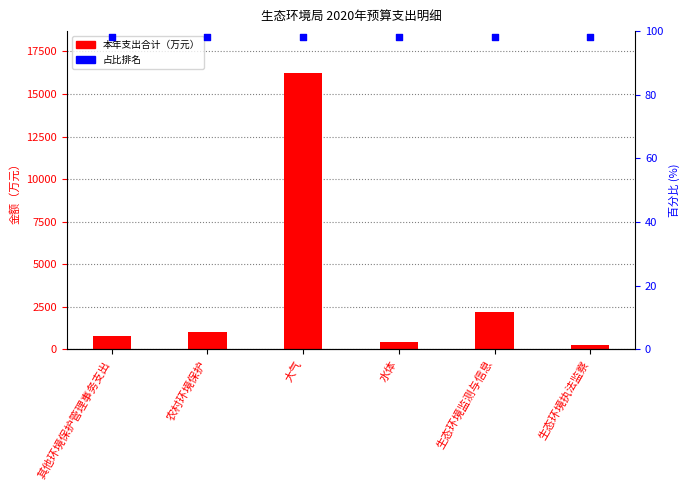

What are all the series names shown in the legend?

本年支出合计, 占比排名